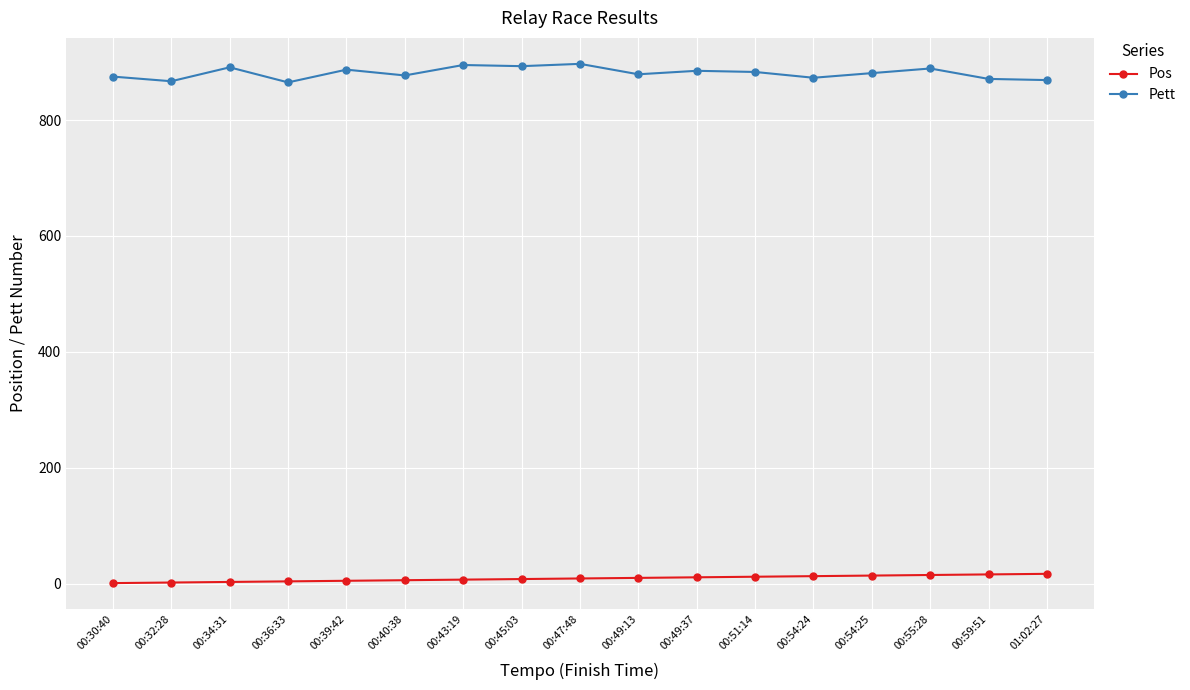

Is the value of Pos at 00:47:48 greater than the value of Pett at 00:43:19?

No